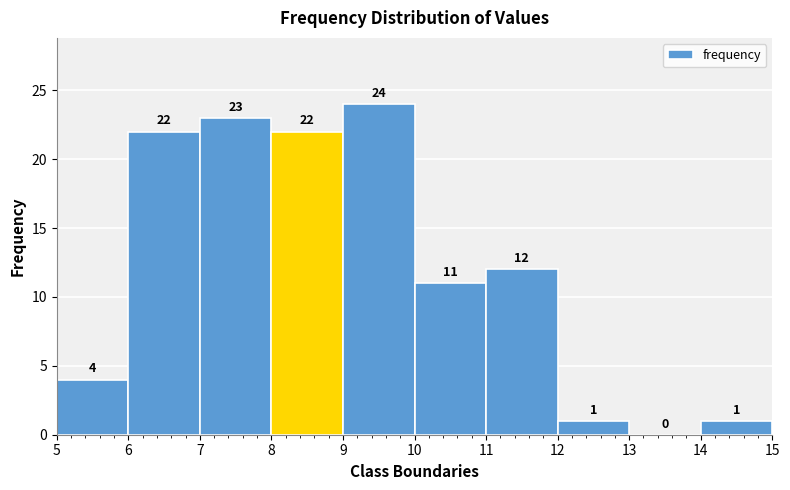

Reading left to right, list every bar in this chart as the range it spans on the x-axis followed by its height.

5 to 6: 4
6 to 7: 22
7 to 8: 23
8 to 9: 22
9 to 10: 24
10 to 11: 11
11 to 12: 12
12 to 13: 1
13 to 14: 0
14 to 15: 1